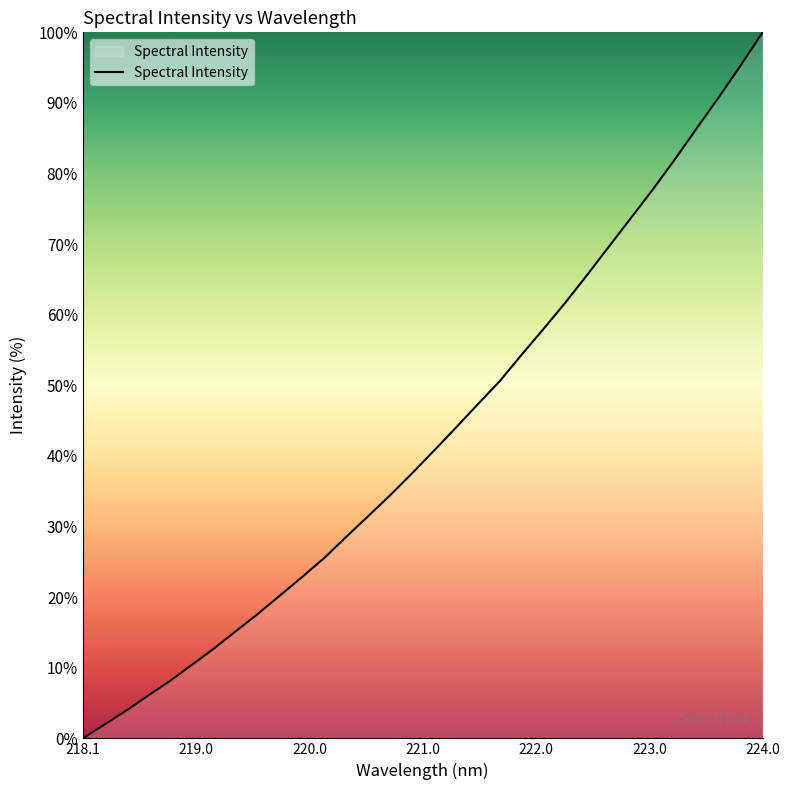

Does the chart have visible grid lines?

No